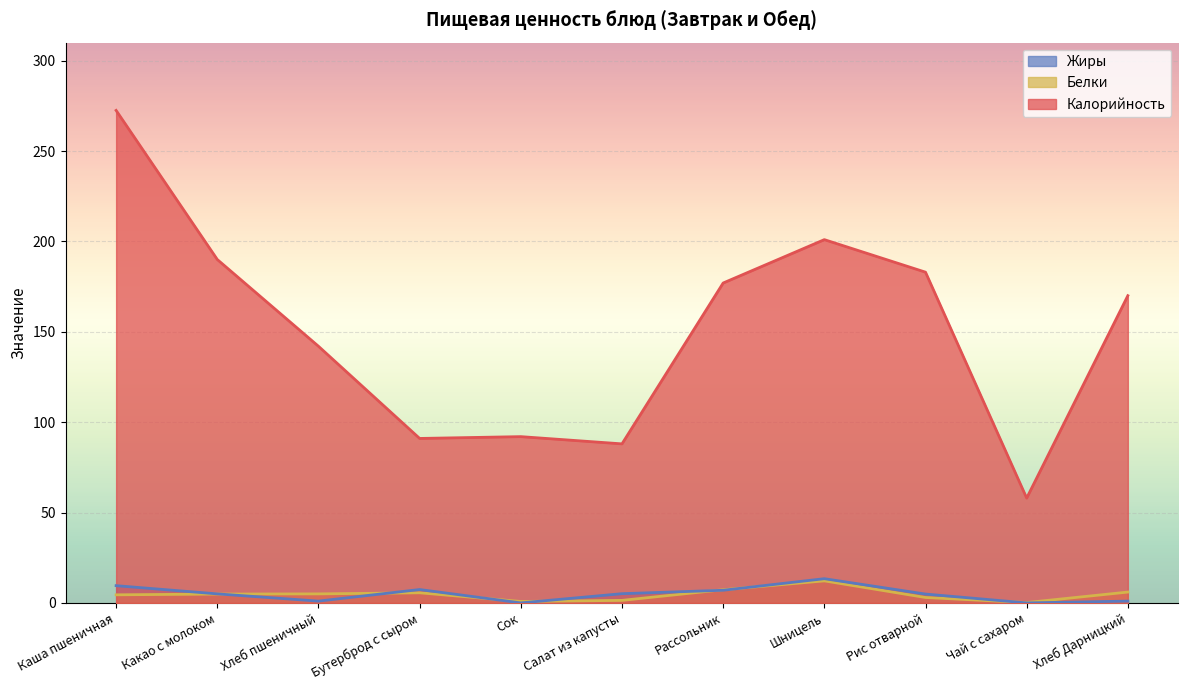

Reading left to right, what are all the values shown in this chart?

Калорийность: 272.5	190.0	142.0	91.0	92.0	88.0	177.0	201.0	183.0	58.0	170.0
Белки: 4.5	4.9	5.0	5.6	0.8	1.4	7.3	12.2	3.0	0.2	6.0
Жиры: 9.5	5.0	1.0	7.4	0.0	5.1	7.0	13.4	4.9	0.0	1.0